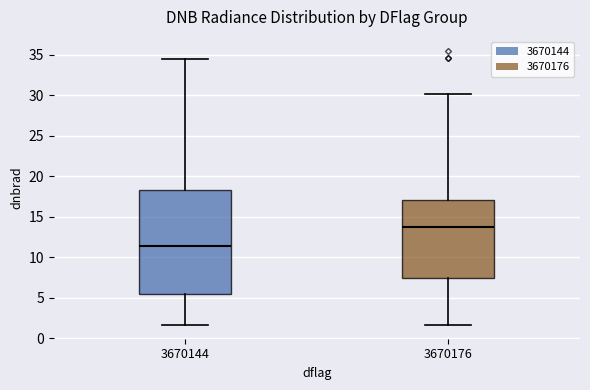

Comparing the boxes themselves (not the whiskers), which one is the tallest?

3670144